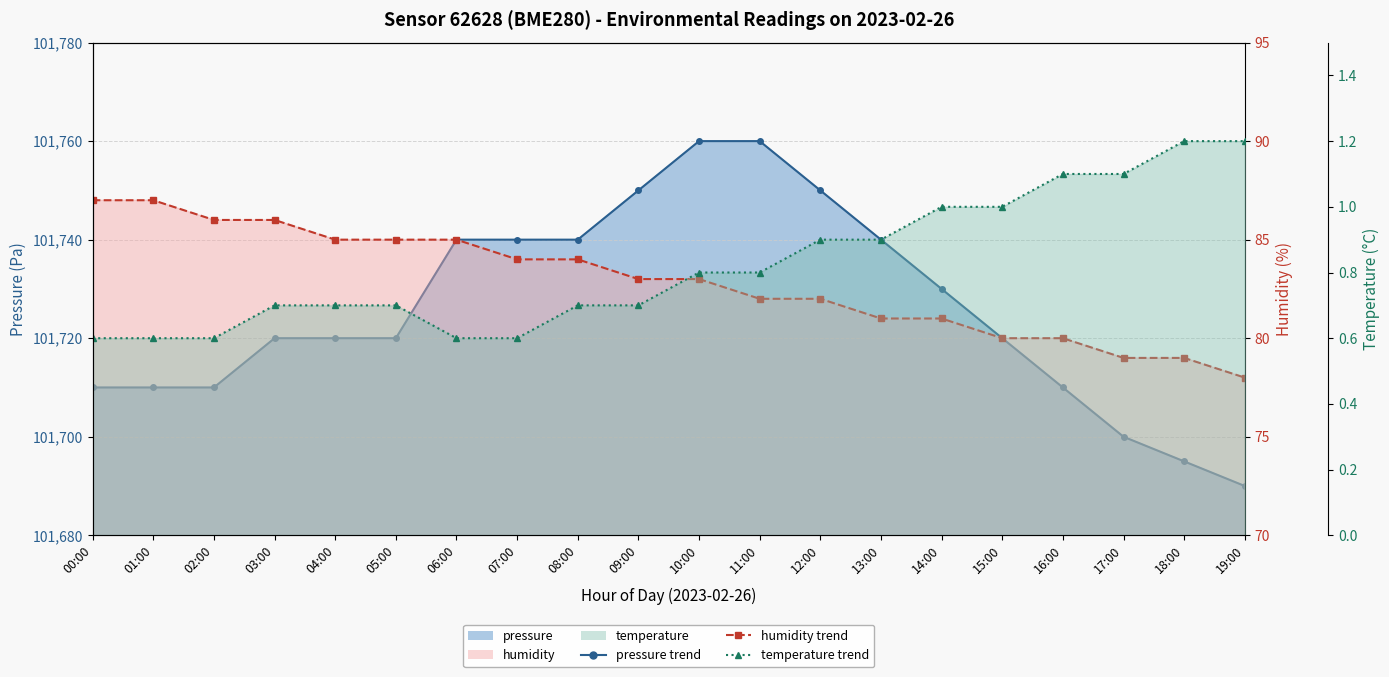

How many lines are shown in the chart?

3